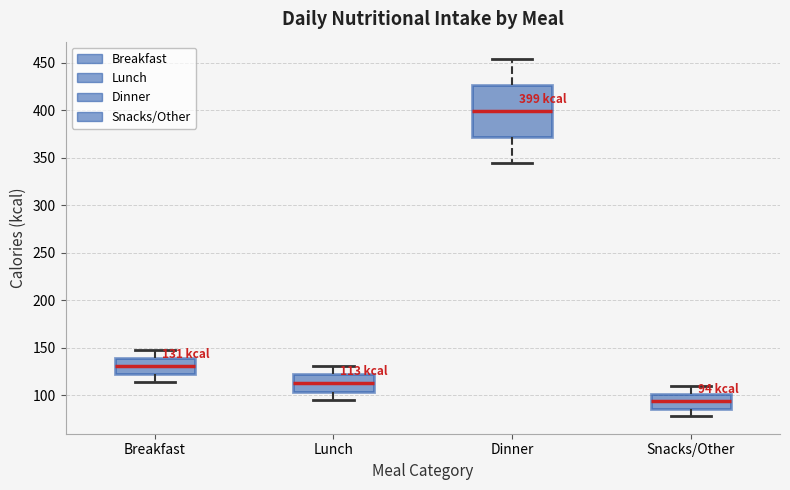

Comparing the boxes themselves (not the whiskers), which one is the tallest?

Dinner